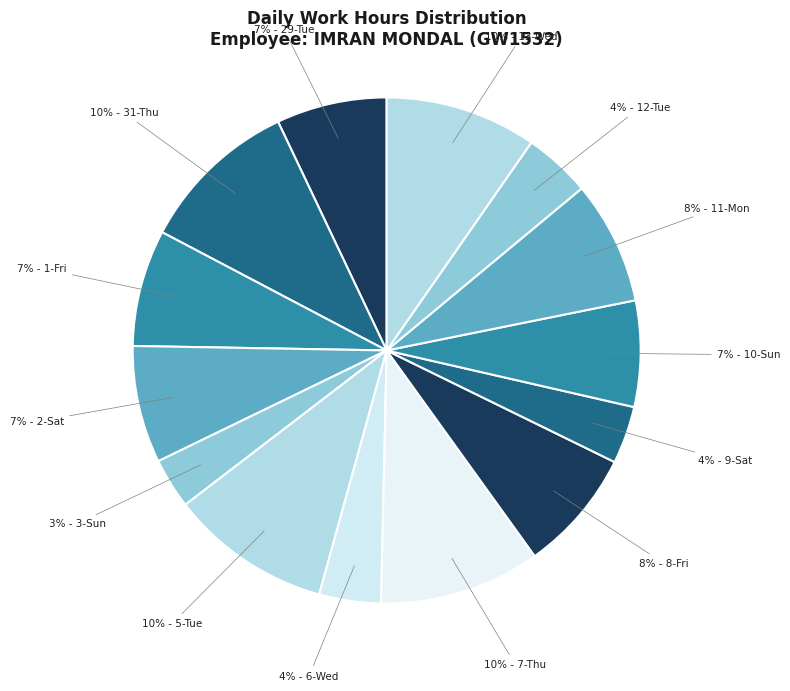

Is there a majority slice in this chart?

No